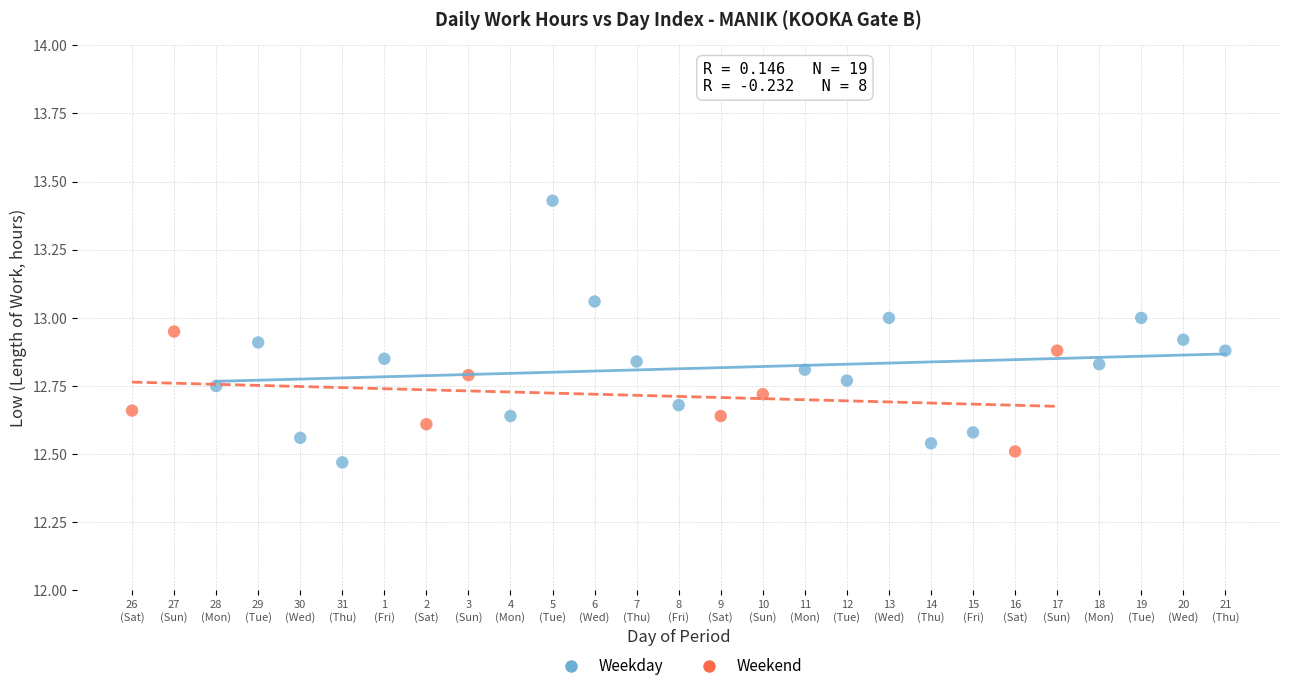

Which series has the largest Y range (max minus min)?

Weekday